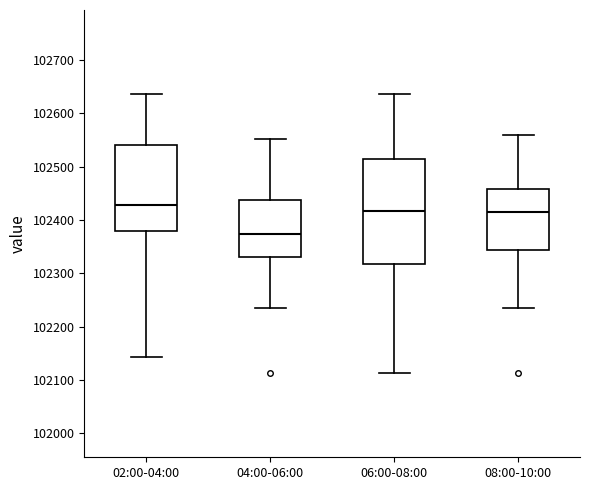

Reading left to right, transcribe this box plot: for each box, give where its median line is, the range the box spans, and where its two whiskers end, as read against the y-axis. The values are not printed on the chart, so give them approximately, as read against the axis.

02:00-04:00: median 102430, box 102380 to 102540, whiskers 102140 to 102640
04:00-06:00: median 102370, box 102330 to 102440, whiskers 102230 to 102550
06:00-08:00: median 102420, box 102320 to 102510, whiskers 102110 to 102640
08:00-10:00: median 102420, box 102340 to 102460, whiskers 102230 to 102560